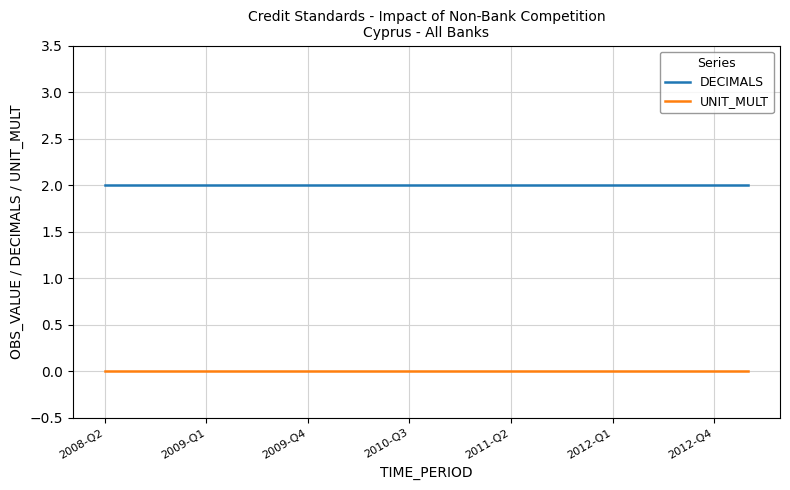

Reading left to right, what are all the values shown in this chart?

DECIMALS: 2	2	2	2	2	2	2	2	2	2	2	2	2	2	2	2	2	2	2	2
UNIT_MULT: 0	0	0	0	0	0	0	0	0	0	0	0	0	0	0	0	0	0	0	0